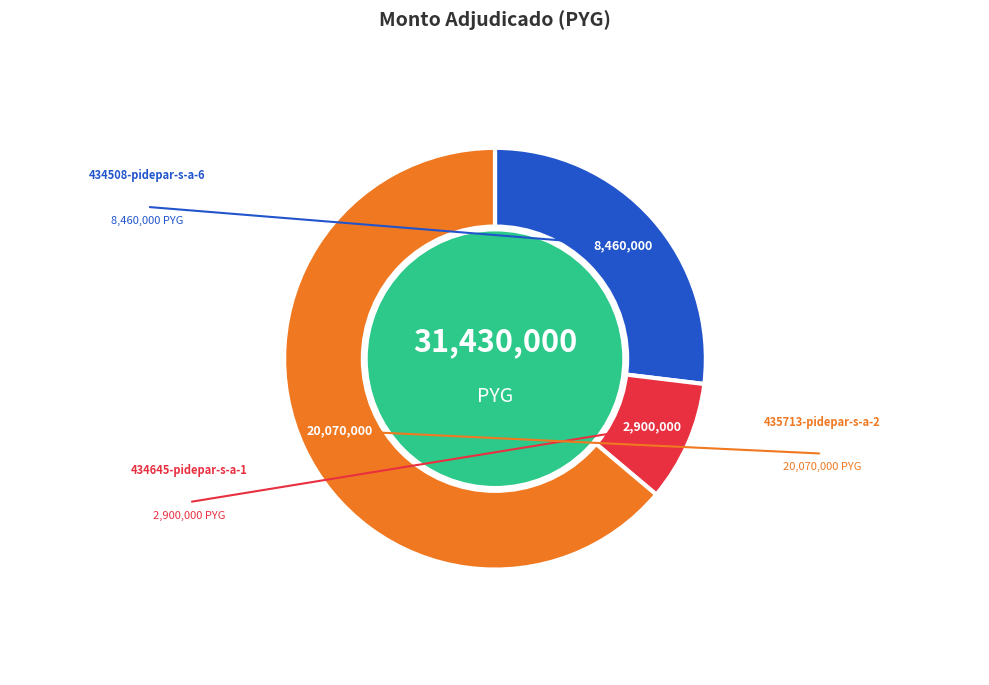

The 434645-pidepar-s-a-1 slice represents 15% of the pie. True or false?

False